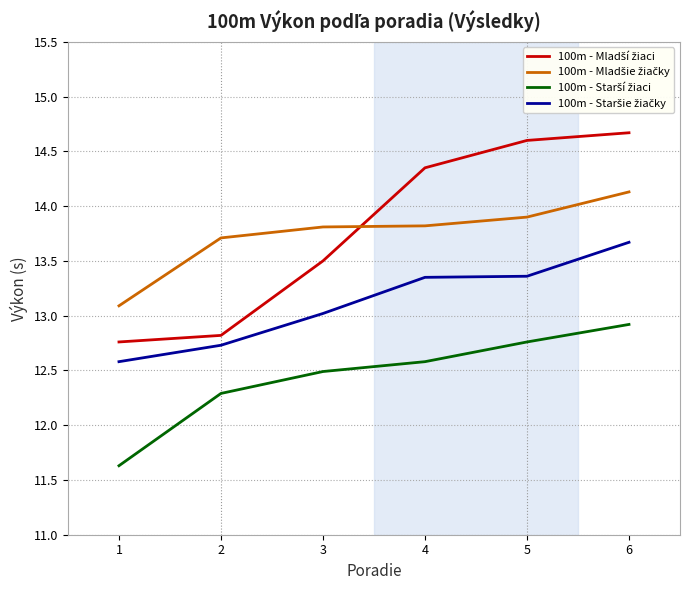

At which category is the sum across all series the highest?

6